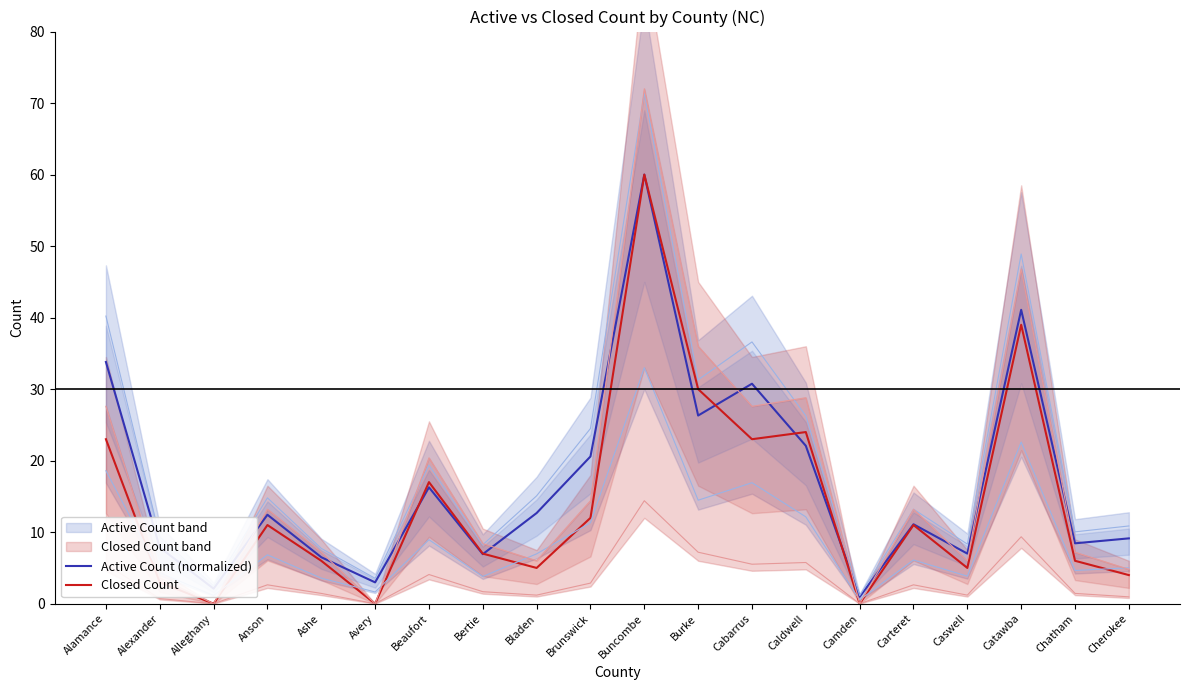

At how many categories does at least one series exceed 21?

6